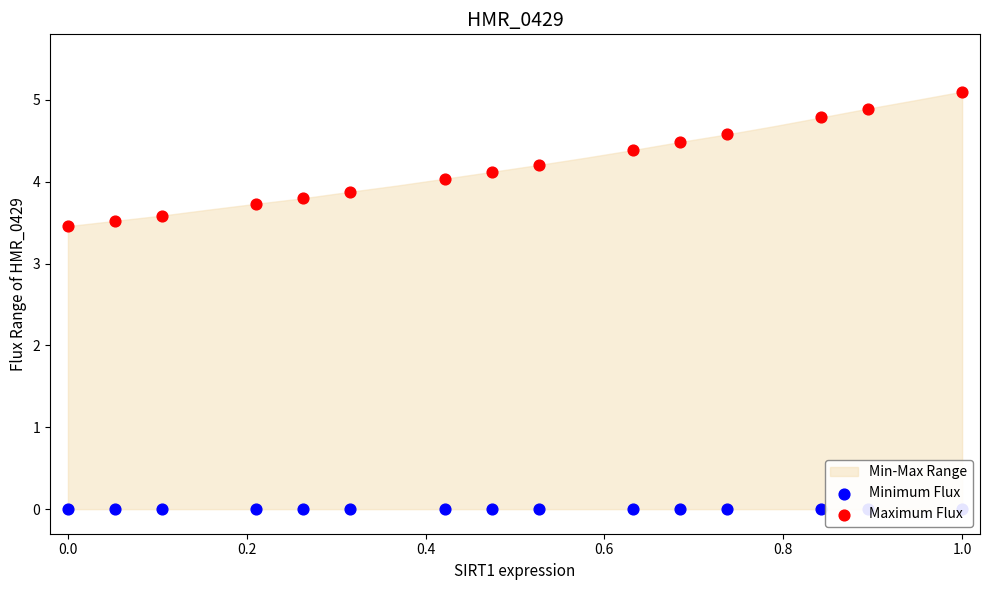

Which series has the widest spread of Y values?

Maximum Flux